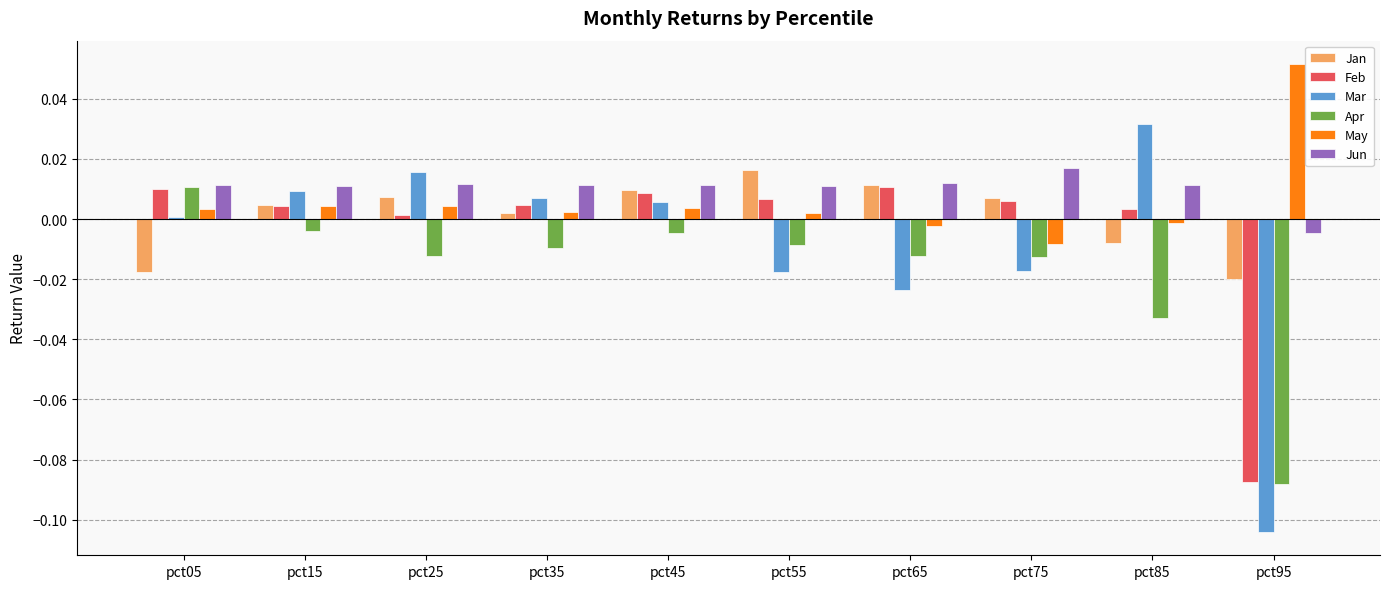

At which category does the chart reach its peak across all series?

pct95